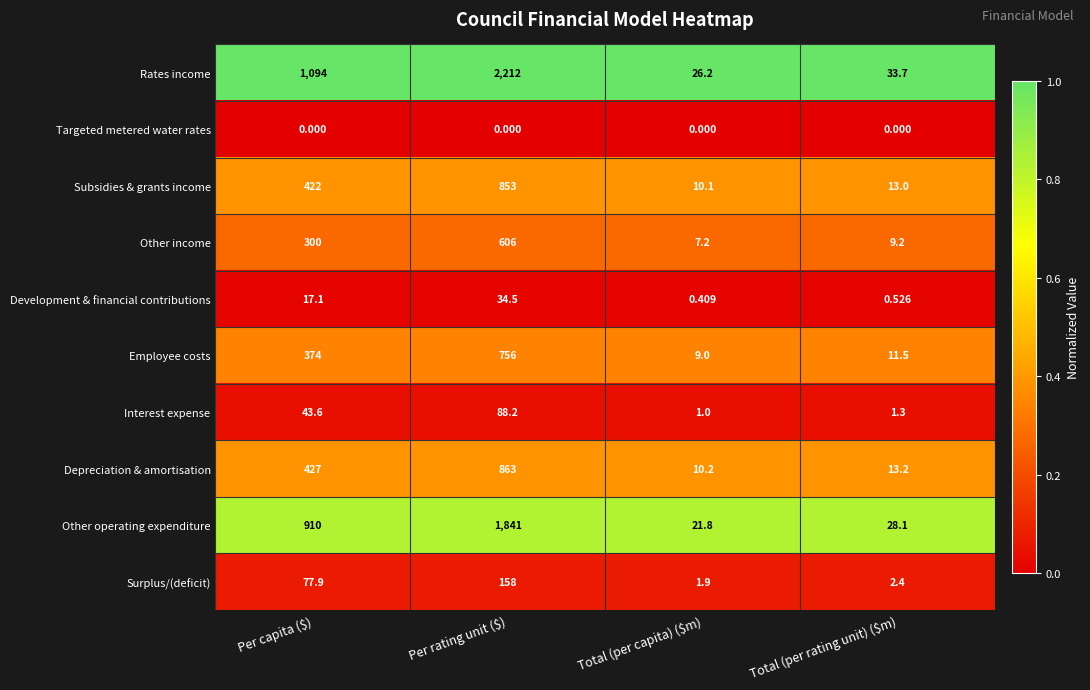

At which label does Other operating expenditure reach its peak?

Per rating unit ($)